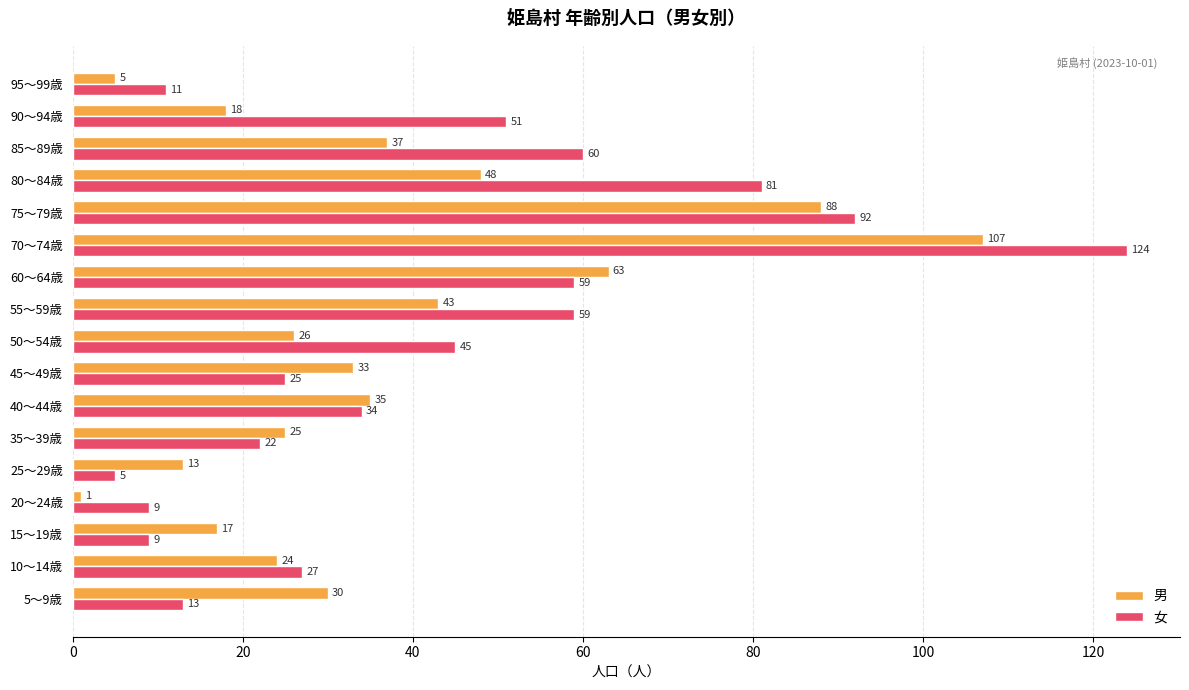

List the series in order of their overall mean, lowest first.

男, 女